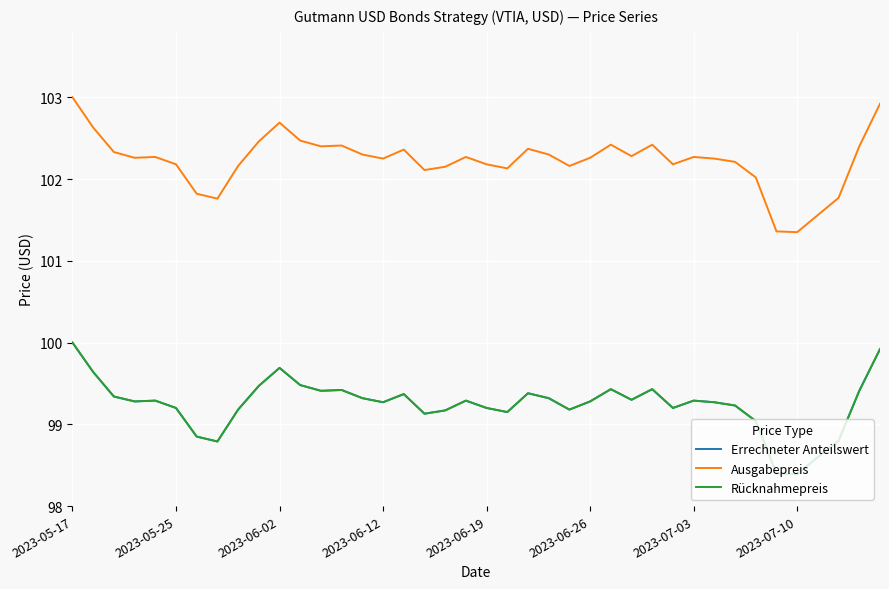

Does the chart display data point markers on the line(s)?

No